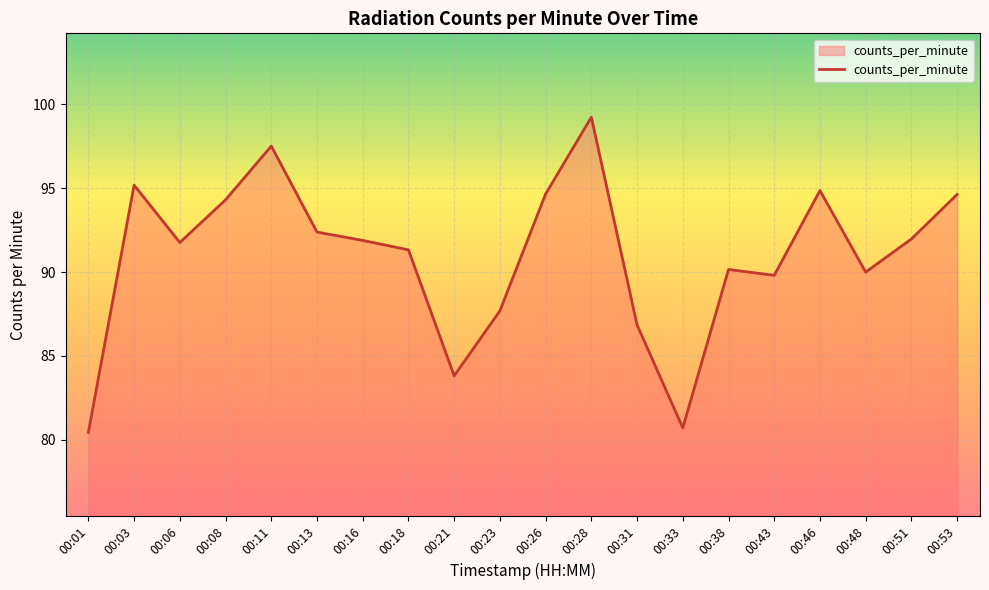

At which category does the data reach its first local peak?

00:03